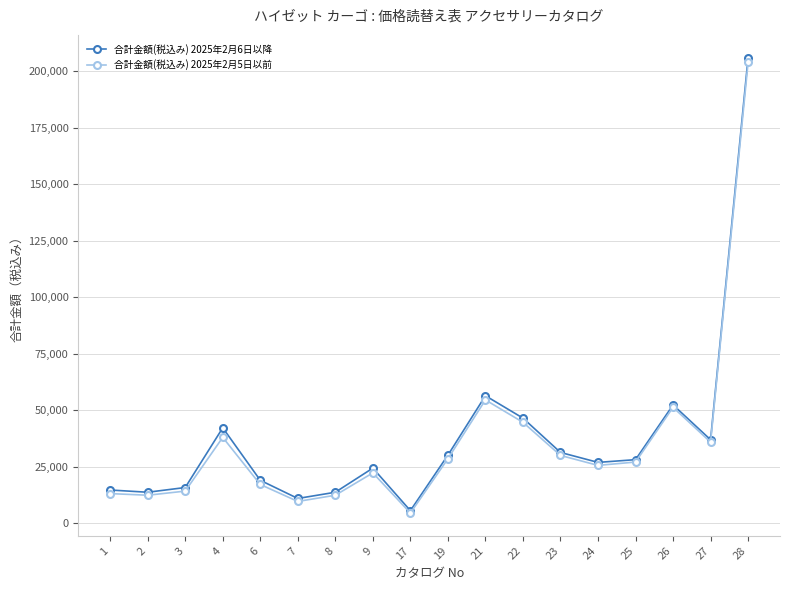

What is the greatest value displayed?

205920